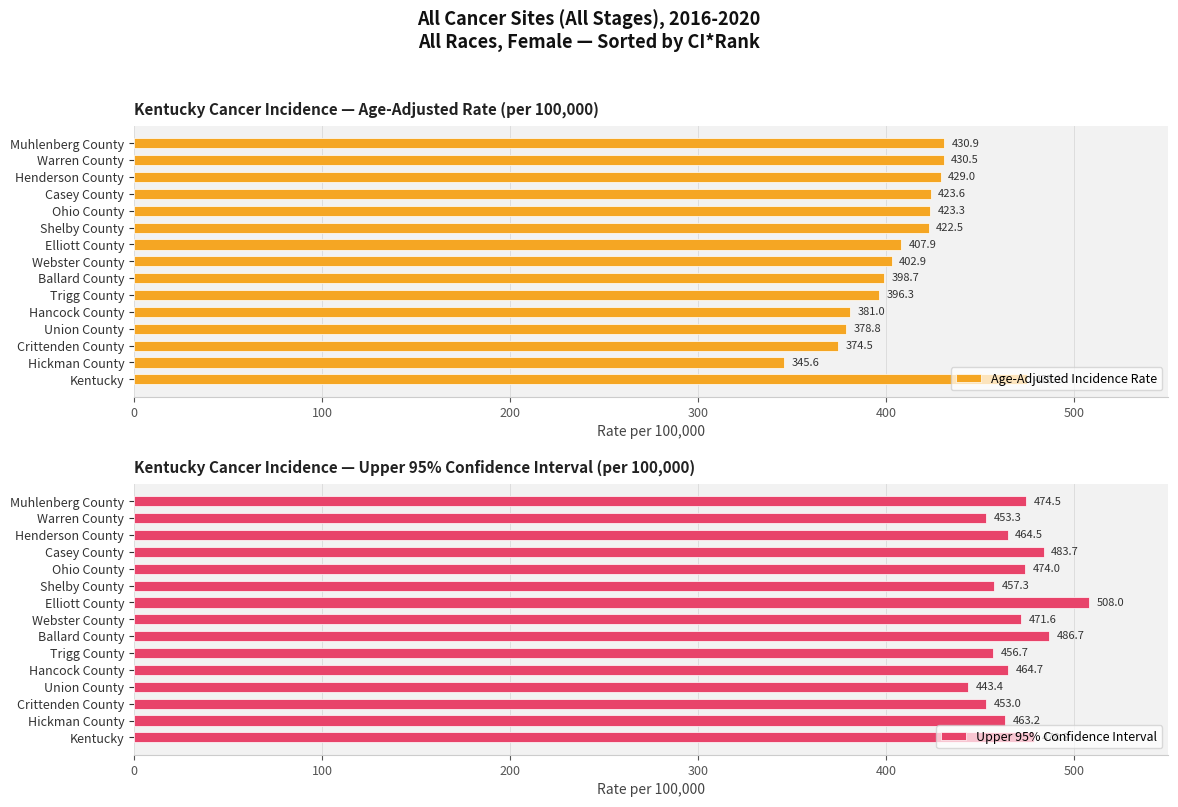

True or false: Age-Adjusted Incidence Rate has a value of 475.1 at Kentucky.

True